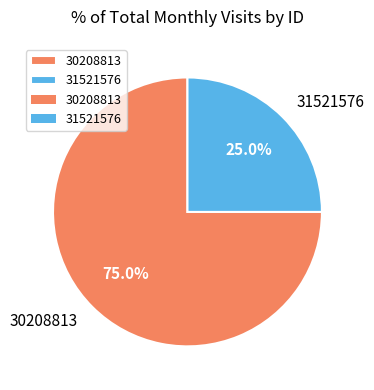

Which slice is the smallest?

31521576